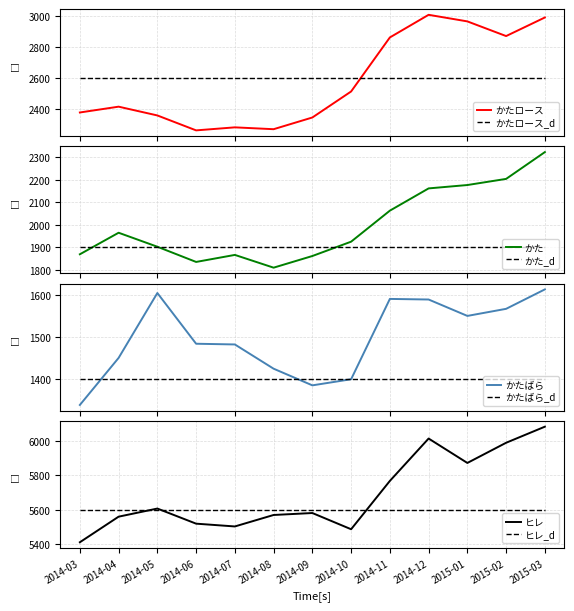

Which series has the largest range (max minus min)?

かたロース